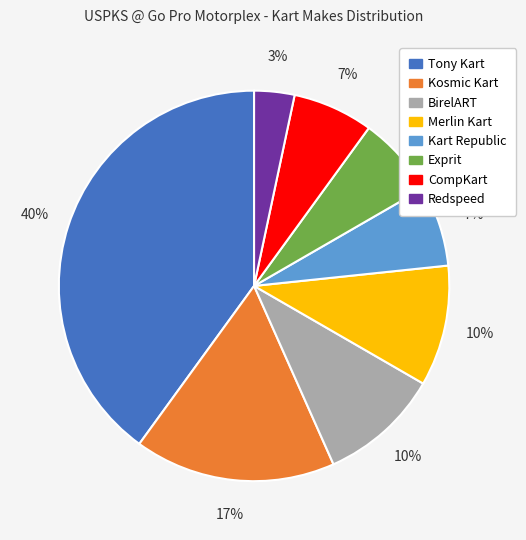

Do Merlin Kart and Redspeed together represent more than half of the pie?

No